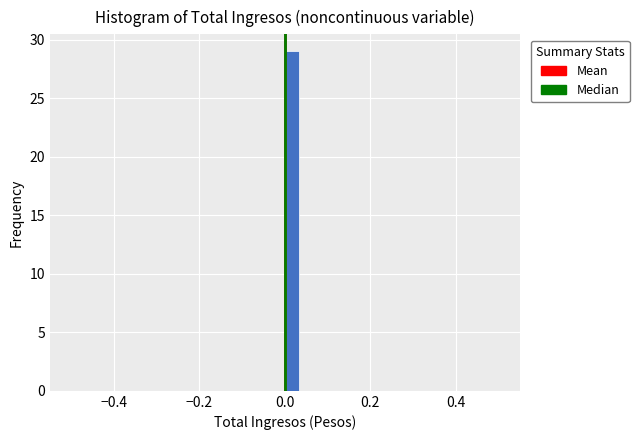

Around what value on the x-axis is the tallest bar? Give the approximate position of its centre, as read against the axis.

0.02